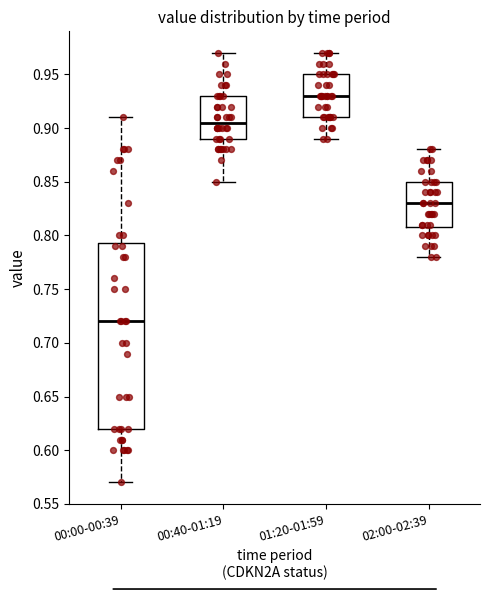

Which box is the tallest, from its lower edge to its upper edge?

00:00-00:39